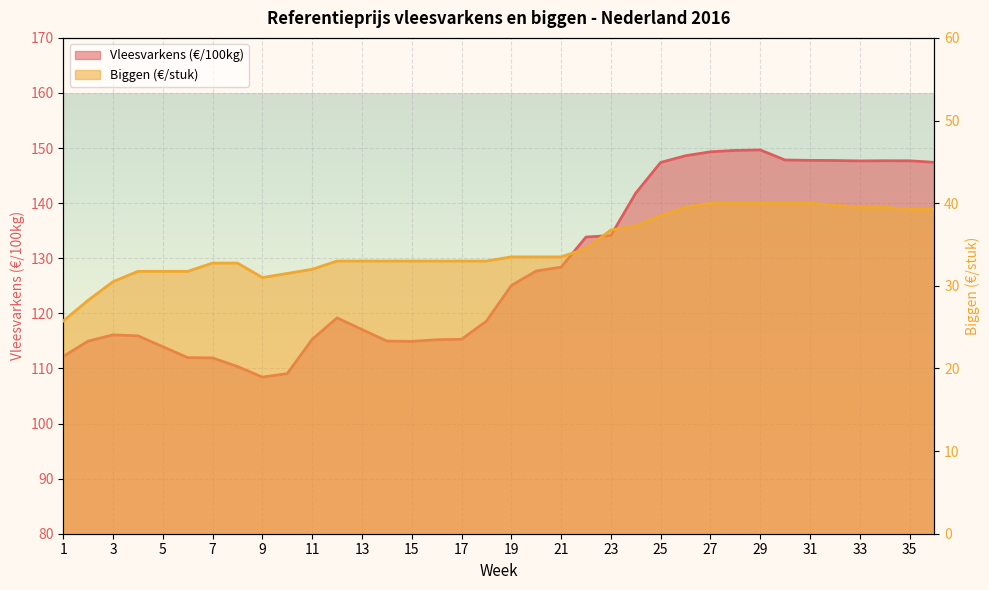

What is the total value across all series at 29?

189.7